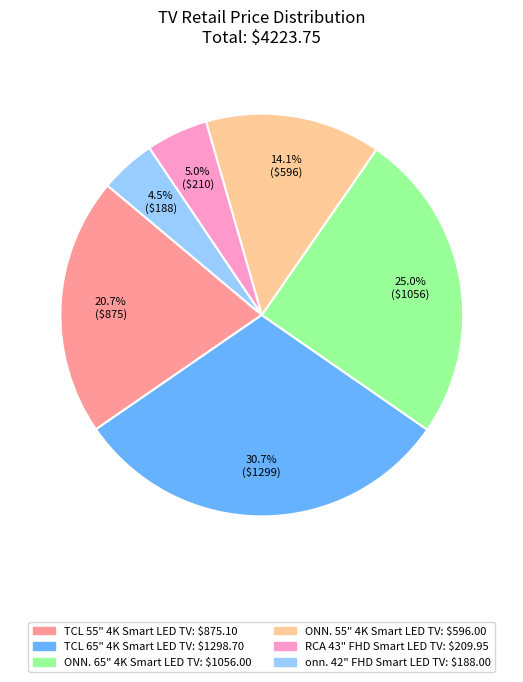

Rank the categories by value from highest to lowest.

TCL 65" 4K Smart LED TV, ONN. 65" 4K Smart LED TV, TCL 55" 4K Smart LED TV, ONN. 55" 4K Smart LED TV, RCA 43" FHD Smart LED TV, onn. 42" FHD Smart LED TV